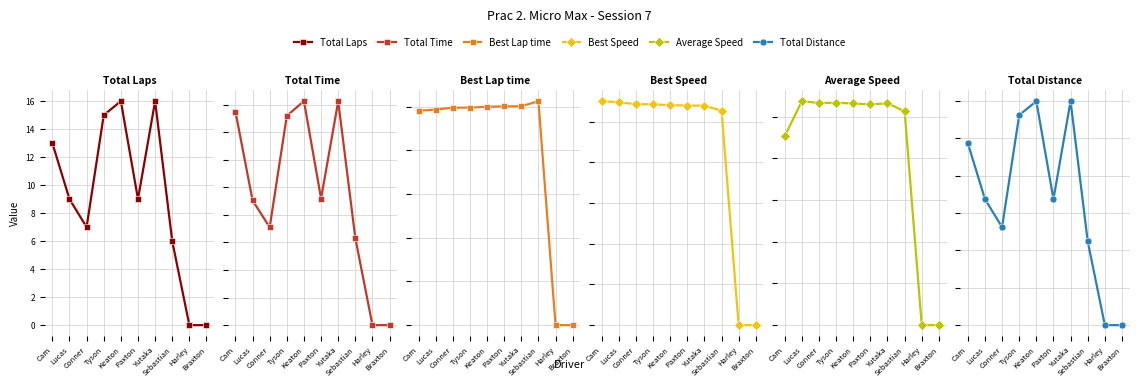

Is this an area chart (filled region under the line)?

No